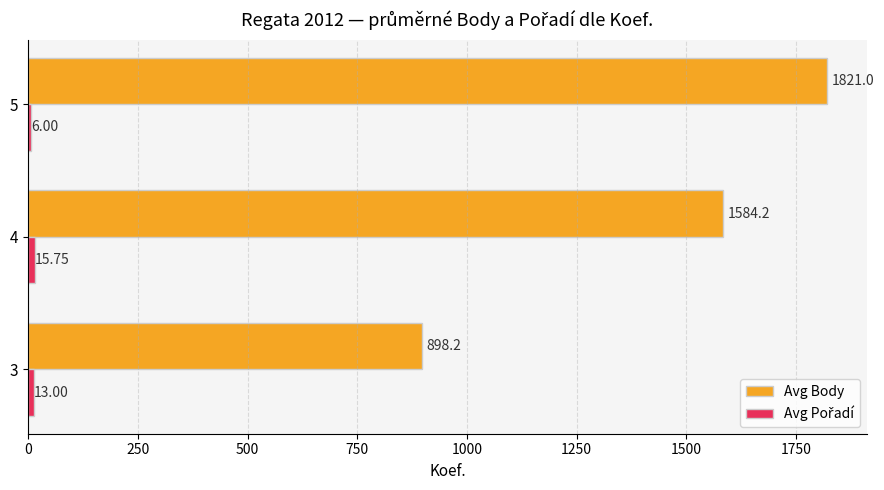

Which series has the widest spread of values?

Avg Body